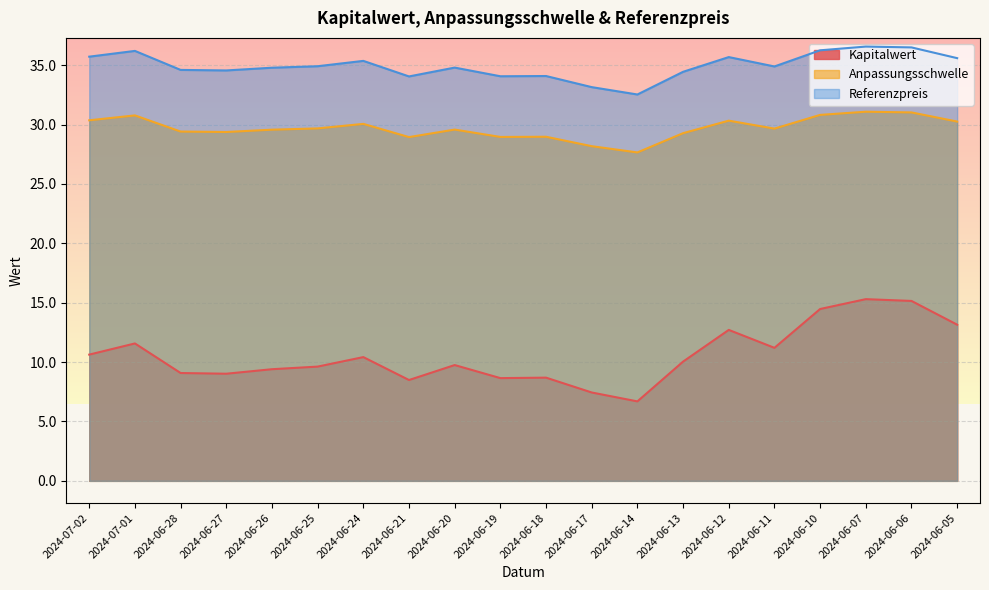

At which label does Referenzpreis first exceed 34?

2024-07-02